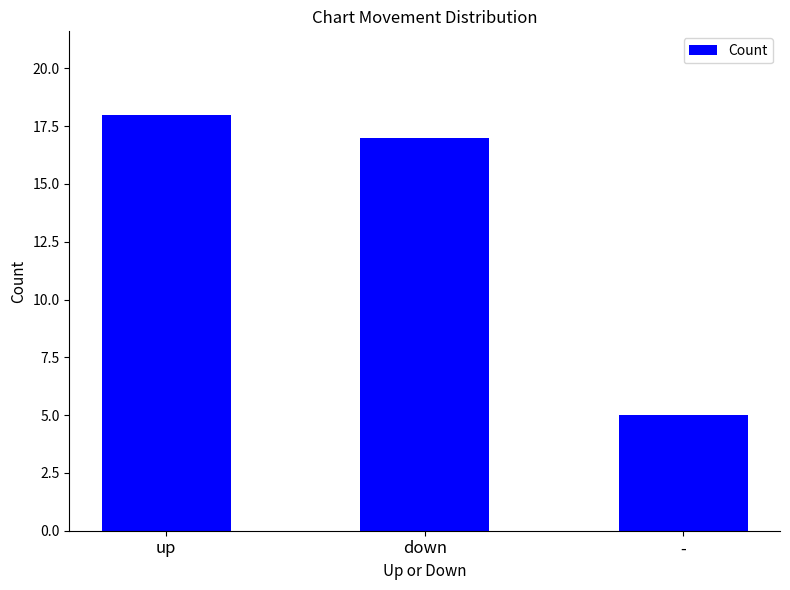

What is the average value?

13